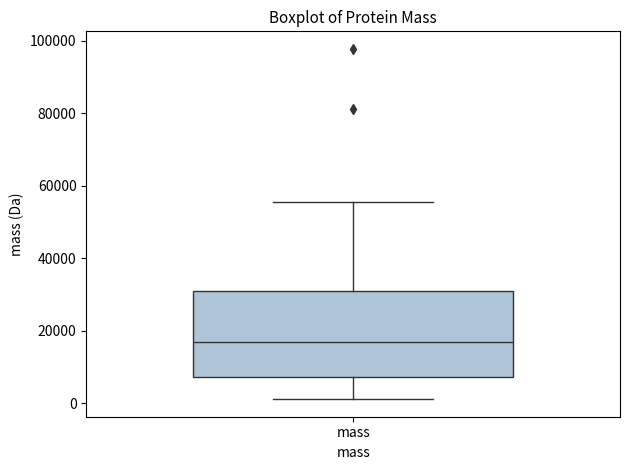

Read this box plot against the y-axis: the position of the median line, the range covered by the box, and the ends of both whiskers. The values are not printed on the chart, so give them approximately, as read against the axis.

median 16000, box 8000 to 30000, whiskers 2000 to 56000